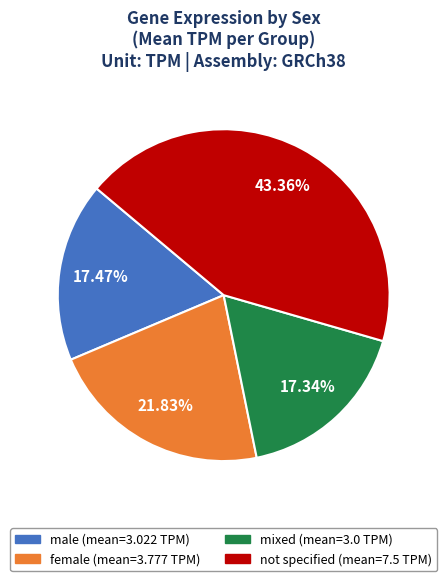

What percentage is NOT represented by female?

78.2%